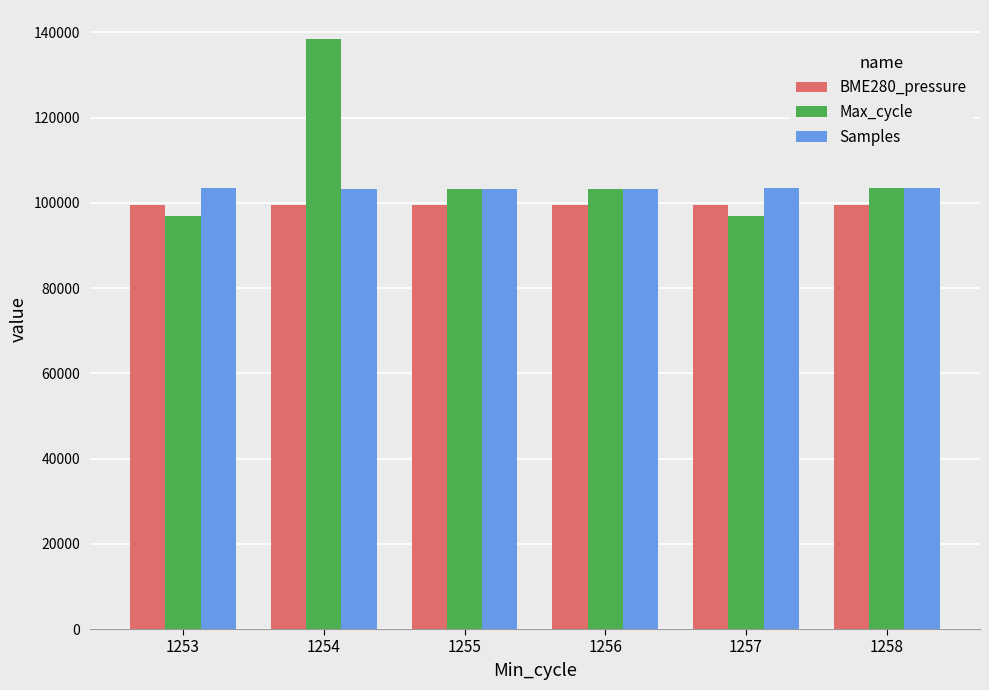

What is the difference between the maximum and minimum values in the BME280_pressure series?

8.5